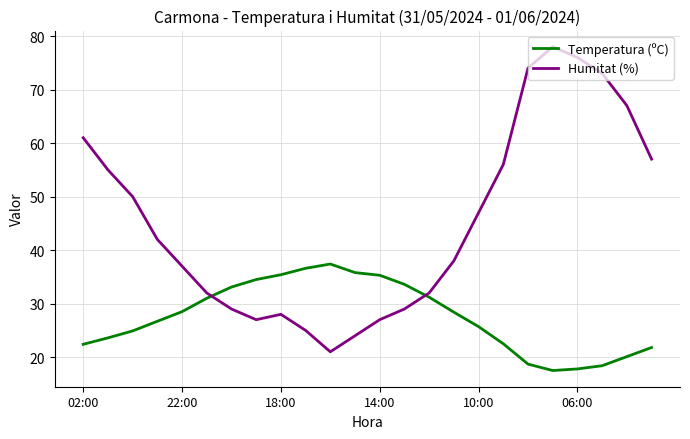

Which series has the largest total across all categories?

Humitat (%)